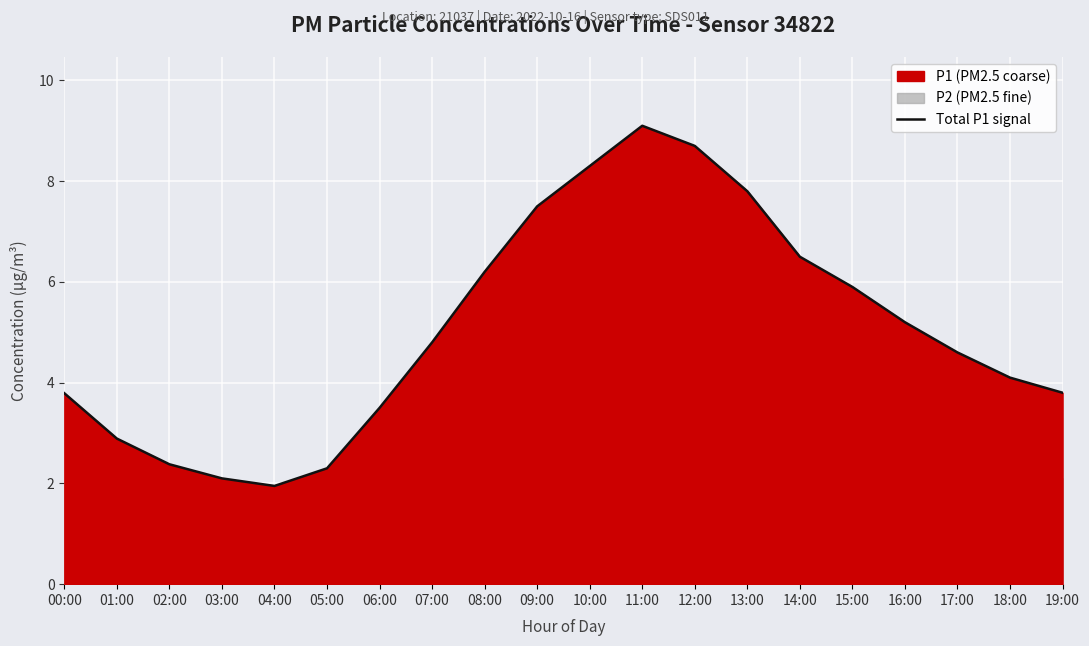

Reading right to left, transcribe all the data shown in this chart.

19:00=3.8	18:00=4.1	17:00=4.6	16:00=5.2	15:00=5.9	14:00=6.5	13:00=7.8	12:00=8.7	11:00=9.1	10:00=8.3	09:00=7.5	08:00=6.2	07:00=4.8	06:00=3.5	05:00=2.3	04:00=1.9	03:00=2.1	02:00=2.4	01:00=2.9	00:00=3.8